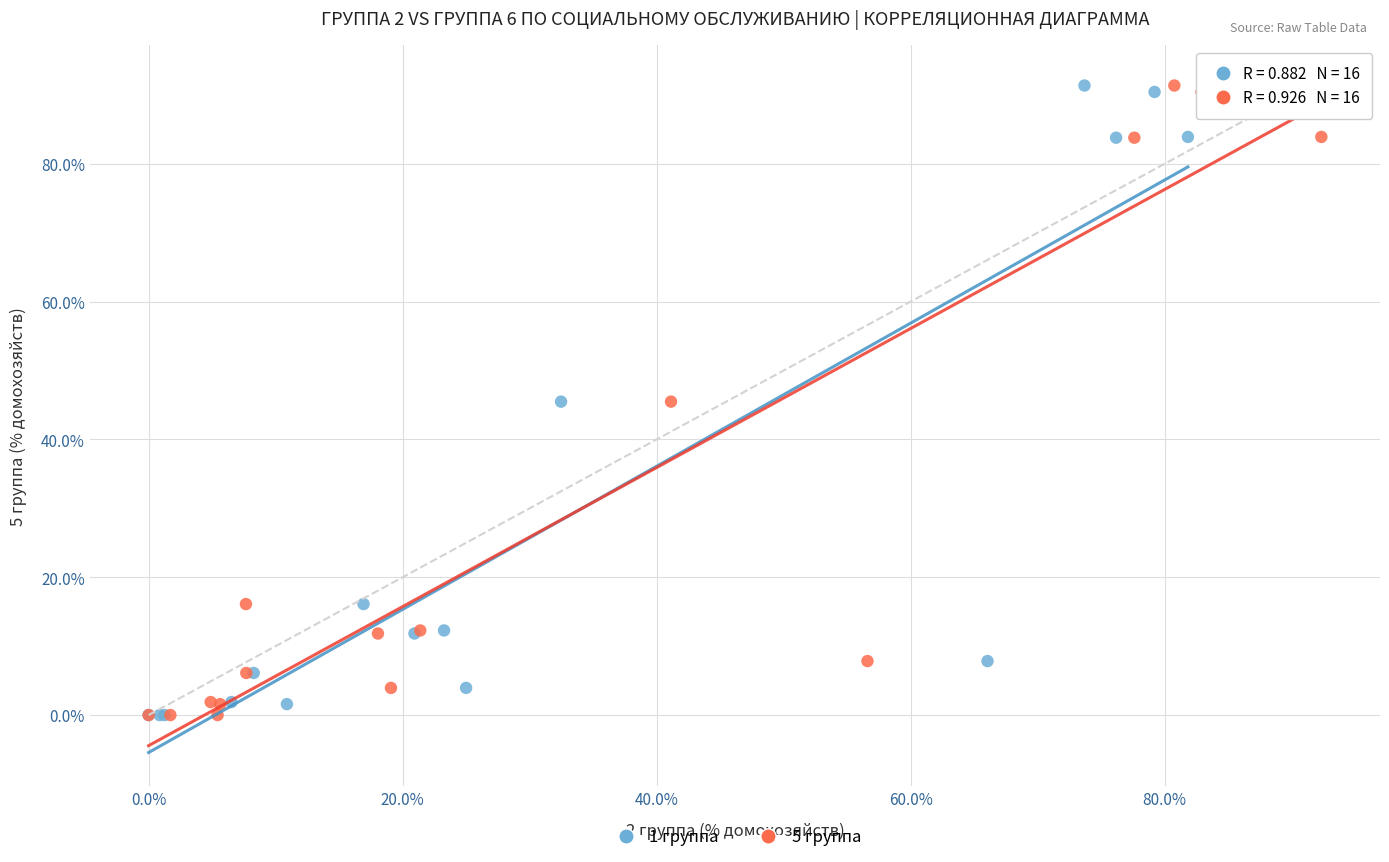

What are all the series names shown in the legend?

1 группа, 5 группа